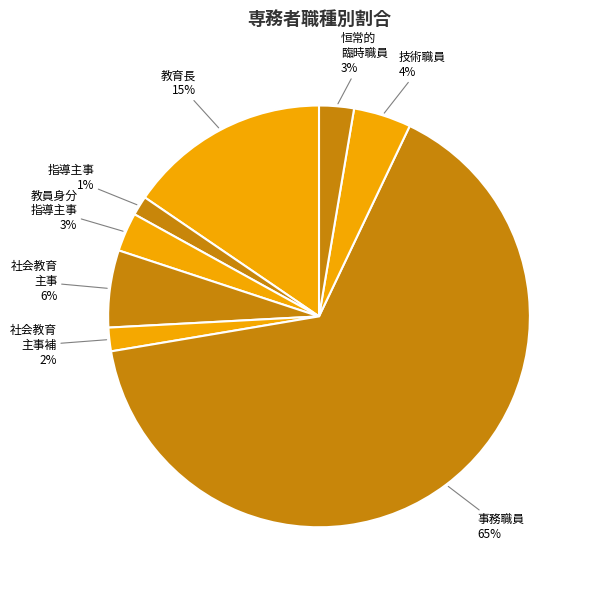

How many slices are in this pie chart?

8